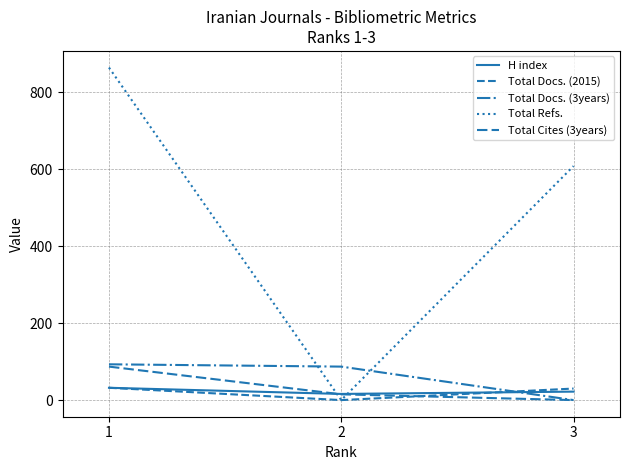

Which series has the largest total across all categories?

Total Refs.